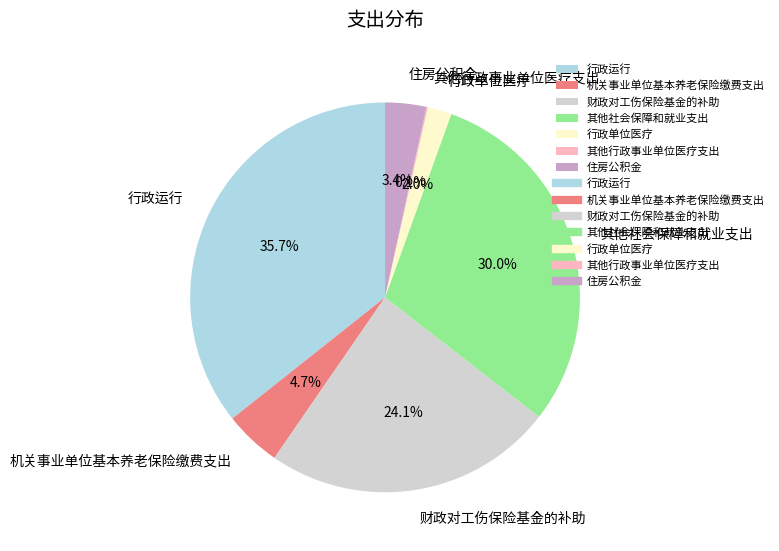

Approximately how many times larger is the value at 行政运行 compared to 行政单位医疗?

17.9